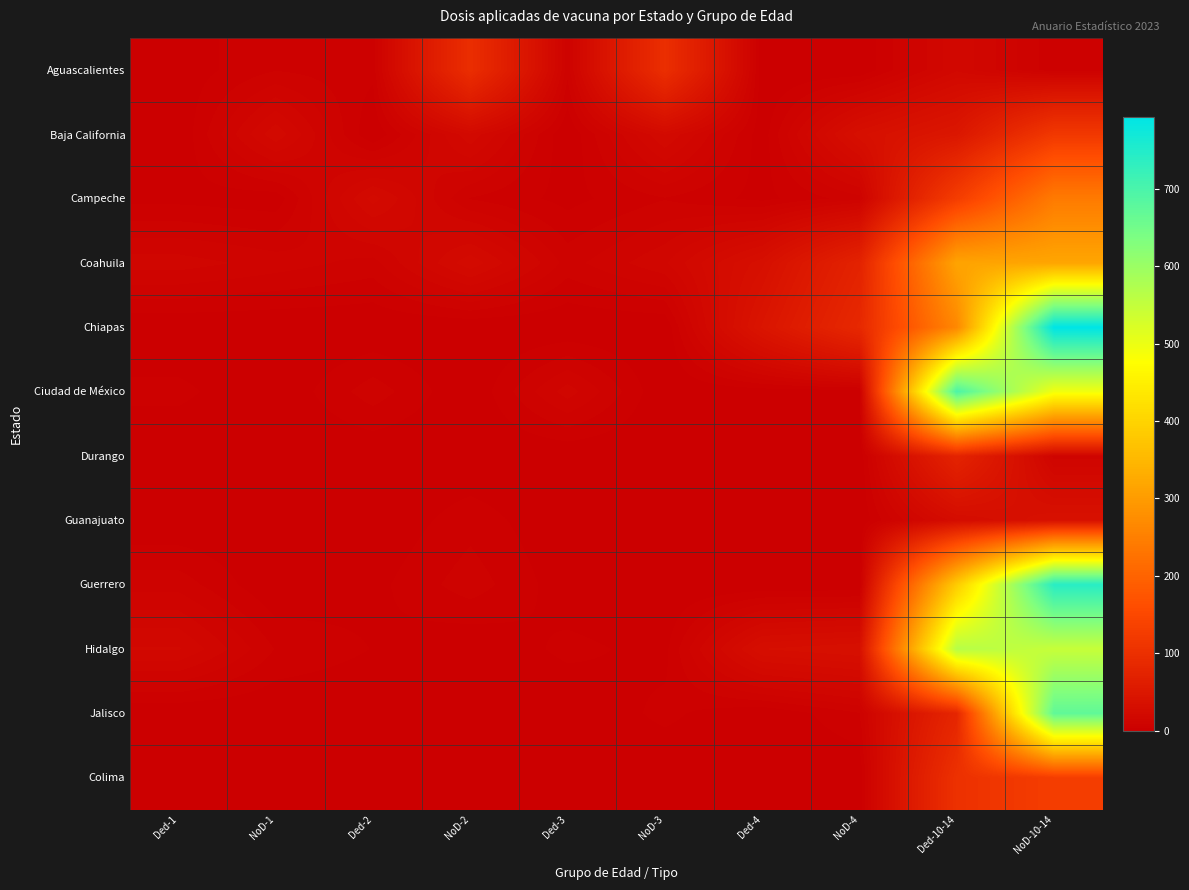

Reading left to right, what are all the values shown in this chart?

Aguascalientes: Ded-1=1	NoD-1=6	Ded-2=4	NoD-2=96	Ded-3=7	NoD-3=97	Ded-4=0	NoD-4=0	Ded-10-14=18	NoD-10-14=4
Baja California: Ded-1=0	NoD-1=21	Ded-2=0	NoD-2=21	Ded-3=0	NoD-3=22	Ded-4=1	NoD-4=33	Ded-10-14=48	NoD-10-14=117
Campeche: Ded-1=2	NoD-1=1	Ded-2=23	NoD-2=6	Ded-3=2	NoD-3=6	Ded-4=2	NoD-4=8	Ded-10-14=127	NoD-10-14=242
Coahuila: Ded-1=14	NoD-1=11	Ded-2=8	NoD-2=24	Ded-3=8	NoD-3=15	Ded-4=33	NoD-4=73	Ded-10-14=315	NoD-10-14=318
Chiapas: Ded-1=0	NoD-1=0	Ded-2=0	NoD-2=0	Ded-3=0	NoD-3=0	Ded-4=44	NoD-4=85	Ded-10-14=265	NoD-10-14=793
Ciudad de México: Ded-1=4	NoD-1=0	Ded-2=8	NoD-2=0	Ded-3=14	NoD-3=0	Ded-4=1	NoD-4=1	Ded-10-14=698	NoD-10-14=493
Durango: Ded-1=0	NoD-1=0	Ded-2=0	NoD-2=0	Ded-3=0	NoD-3=0	Ded-4=0	NoD-4=0	Ded-10-14=75	NoD-10-14=11
Guanajuato: Ded-1=0	NoD-1=0	Ded-2=0	NoD-2=5	Ded-3=0	NoD-3=0	Ded-4=0	NoD-4=0	Ded-10-14=27	NoD-10-14=37
Guerrero: Ded-1=8	NoD-1=0	Ded-2=2	NoD-2=8	Ded-3=1	NoD-3=0	Ded-4=0	NoD-4=0	Ded-10-14=385	NoD-10-14=741
Hidalgo: Ded-1=19	NoD-1=6	Ded-2=3	NoD-2=0	Ded-3=4	NoD-3=2	Ded-4=31	NoD-4=34	Ded-10-14=566	NoD-10-14=546
Jalisco: Ded-1=0	NoD-1=0	Ded-2=0	NoD-2=0	Ded-3=0	NoD-3=4	Ded-4=0	NoD-4=6	Ded-10-14=80	NoD-10-14=672
Colima: Ded-1=0	NoD-1=0	Ded-2=0	NoD-2=0	Ded-3=0	NoD-3=0	Ded-4=0	NoD-4=0	Ded-10-14=103	NoD-10-14=128